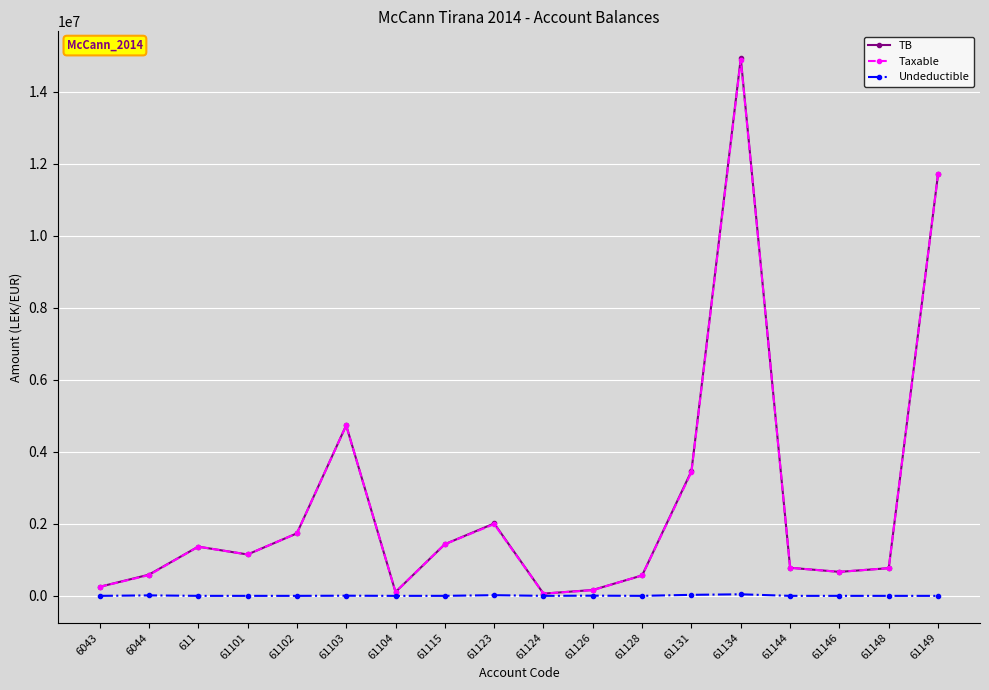

What is the difference between the second highest and minimum values in the Undeductible series?

28000.0